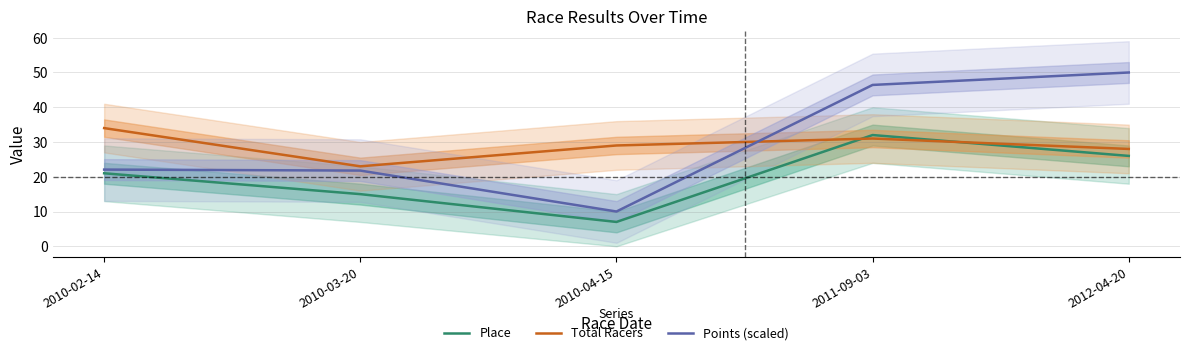

Reading right to left, list all the values displayed in this chart.

Place: 26.0	32.0	7.0	15.0	21.0
Total Racers: 28.0	31.0	29.0	23.0	34.0
Points (scaled): 50.0	46.4	10.0	21.8	22.1